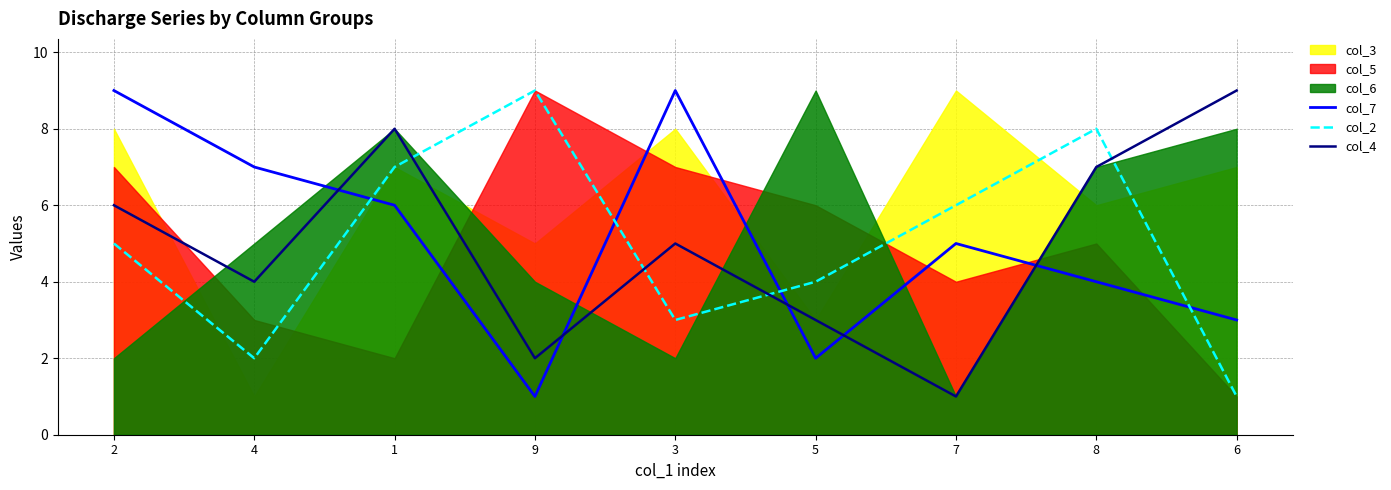

What is the sum of the col_2 values at 7 and 2?

11